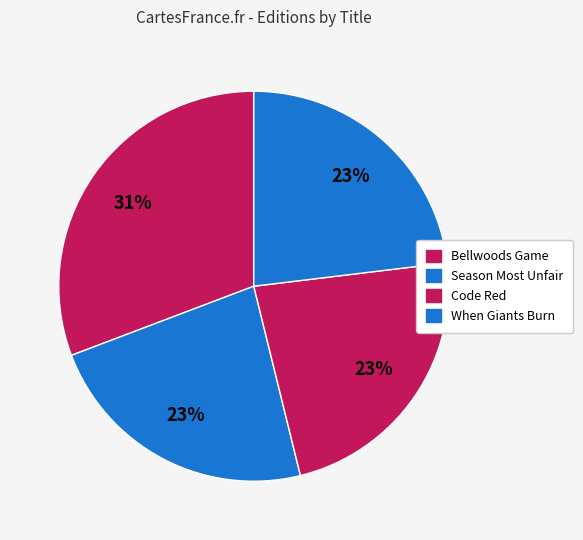

Combined, what portion of the pie is When Giants Burn and Code Red?

46.2%